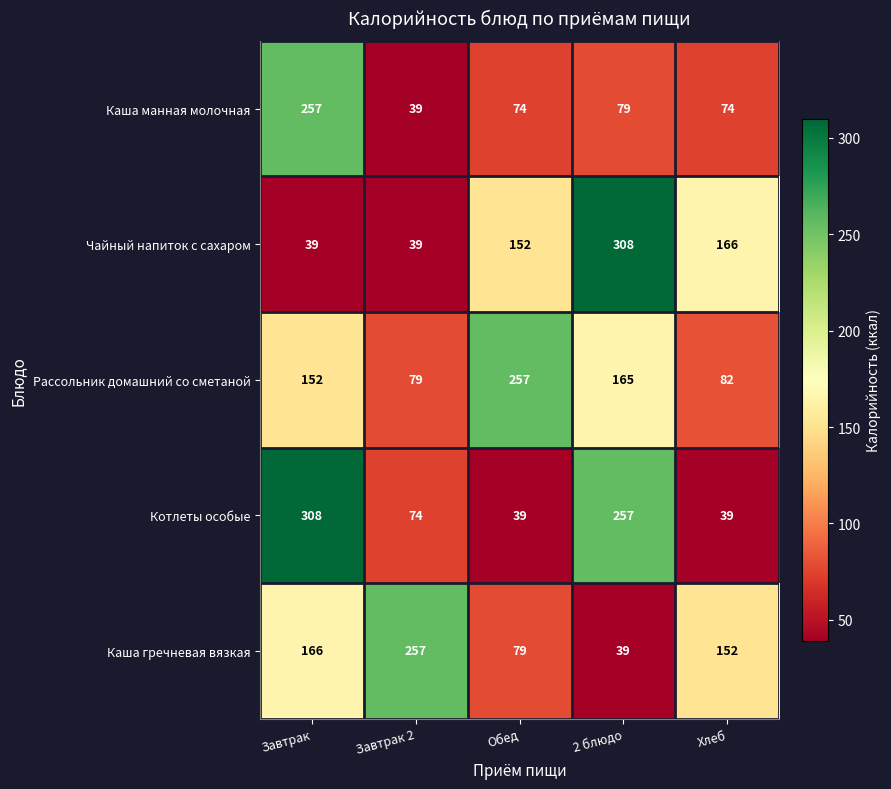

At Обед, list the series in order from smallest to largest.

Котлеты особые, Каша манная молочная, Каша гречневая вязкая, Чайный напиток с сахаром, Рассольник домашний со сметаной